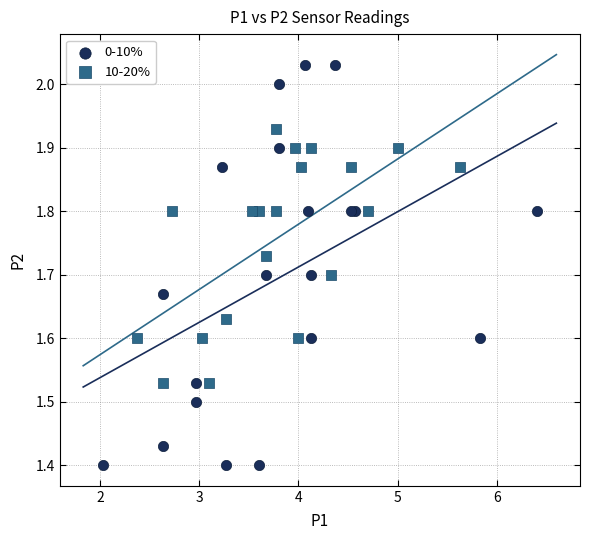

Which series contains the highest Y value?

0-10%